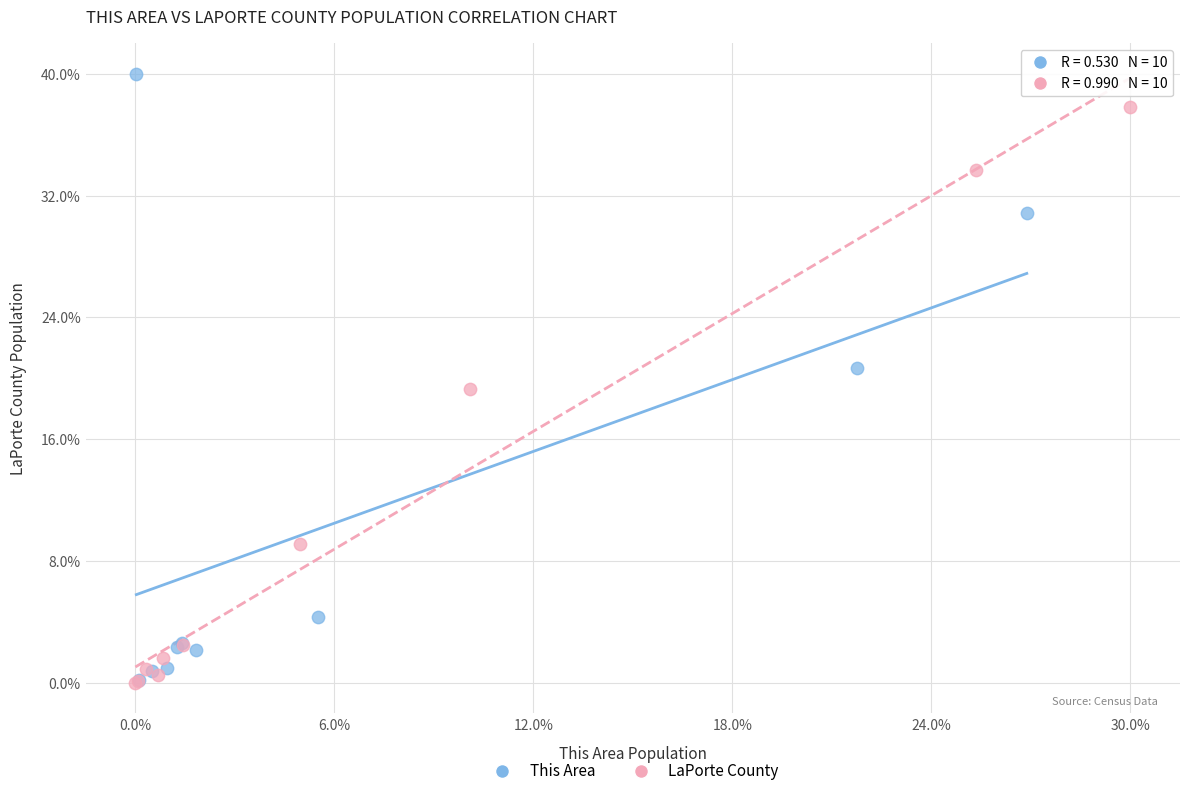

Which series reaches the maximum Y coordinate?

This Area